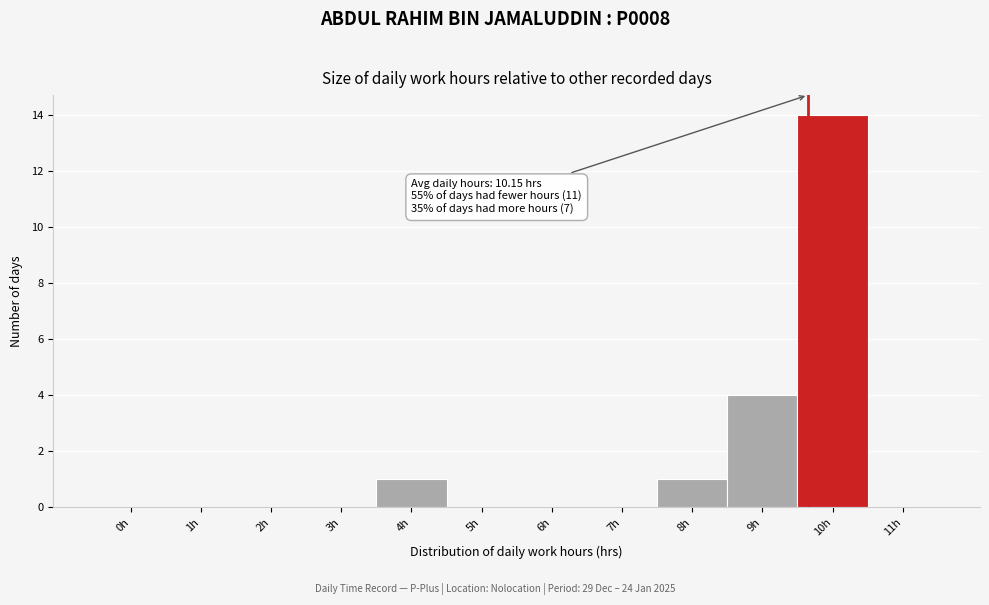

Reading right to left, extract all data points from this chart.

11h=0	10h=14	9h=4	8h=1	7h=0	6h=0	5h=0	4h=1	3h=0	2h=0	1h=0	0h=0